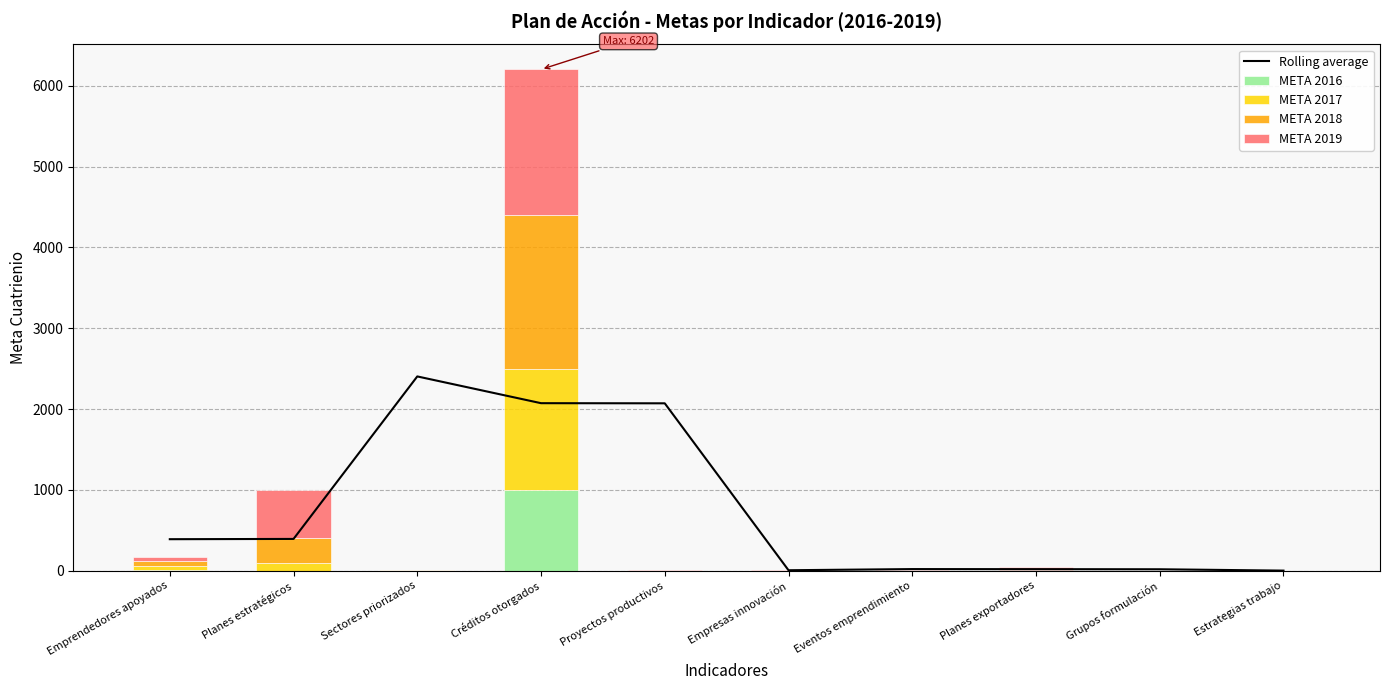

What is the difference between the META 2019 values at Grupos formulación and Emprendedores apoyados?

50.0